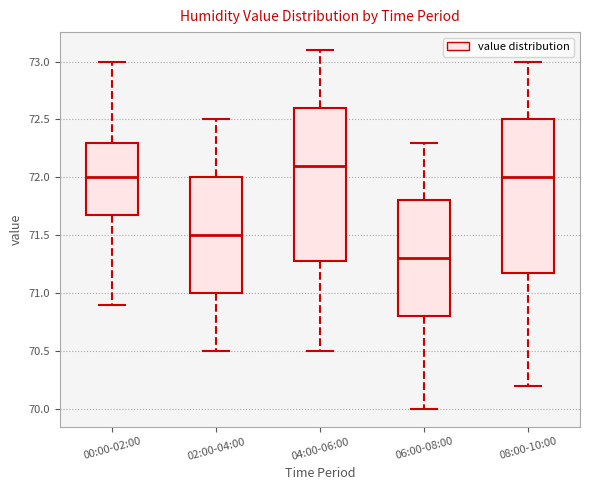

Which box has the highest median line?

04:00-06:00